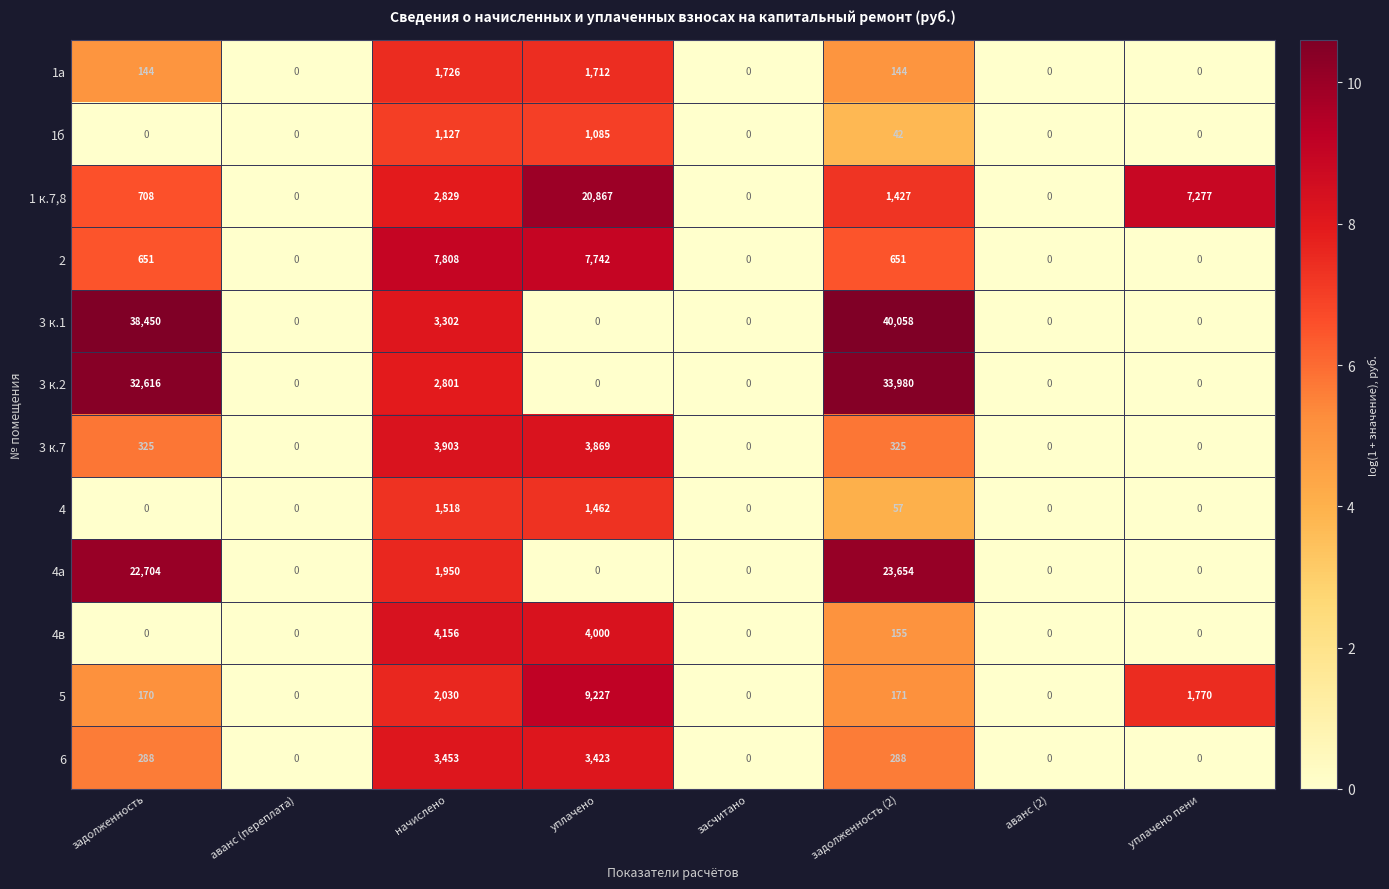

At which label does 1 к.7,8 reach its peak?

уплачено